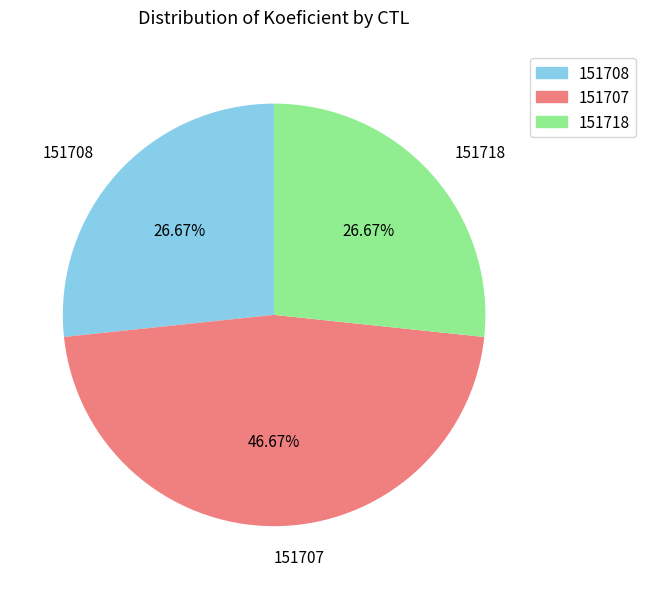

To the nearest percent, what is the difference between the largest and smallest slice percentages?

20%